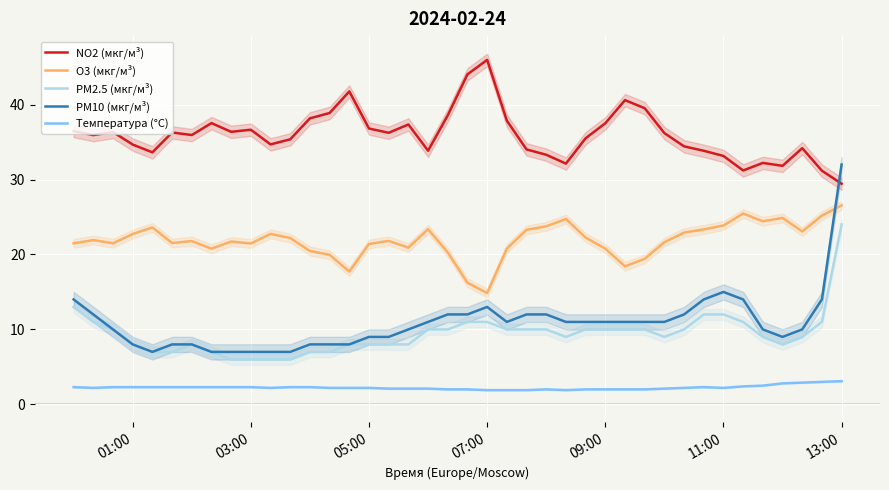

True or false: PM2.5 (мкг/м³) has a value of 11.0 at 07:00.

True